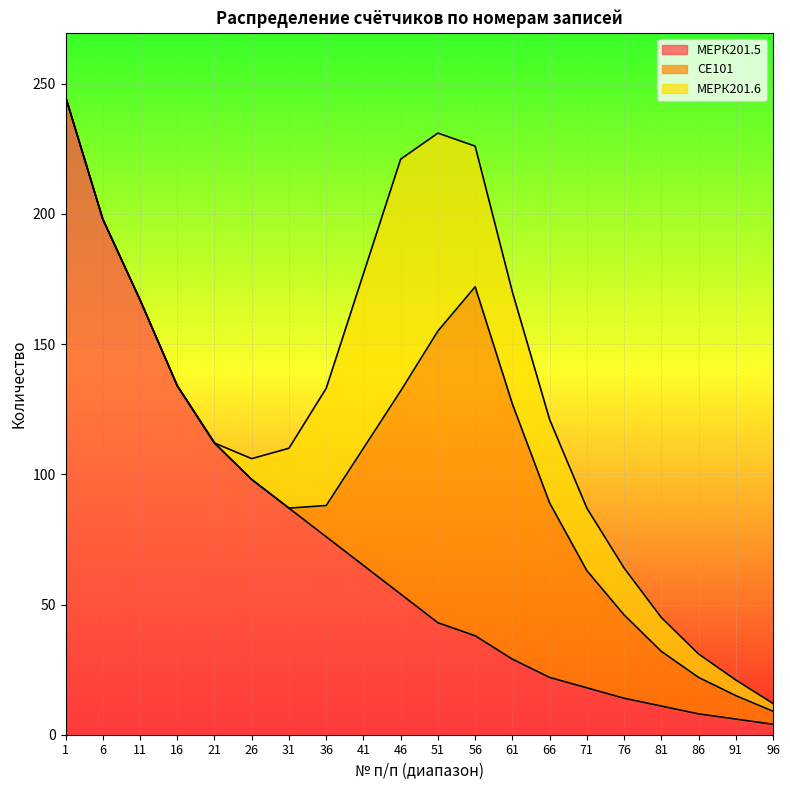

Does the chart display data point markers on the line(s)?

No